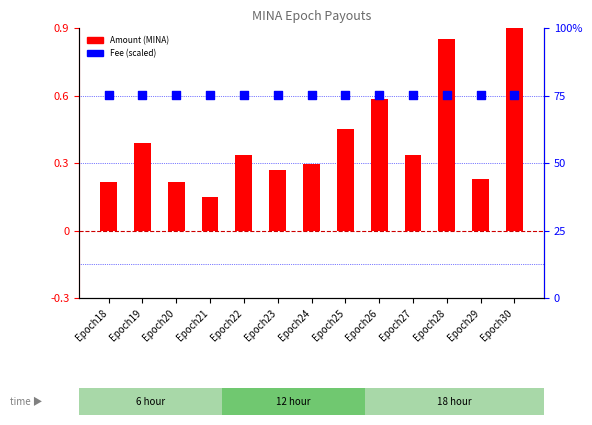

Which series contains the highest Y value?

Fee (scaled)